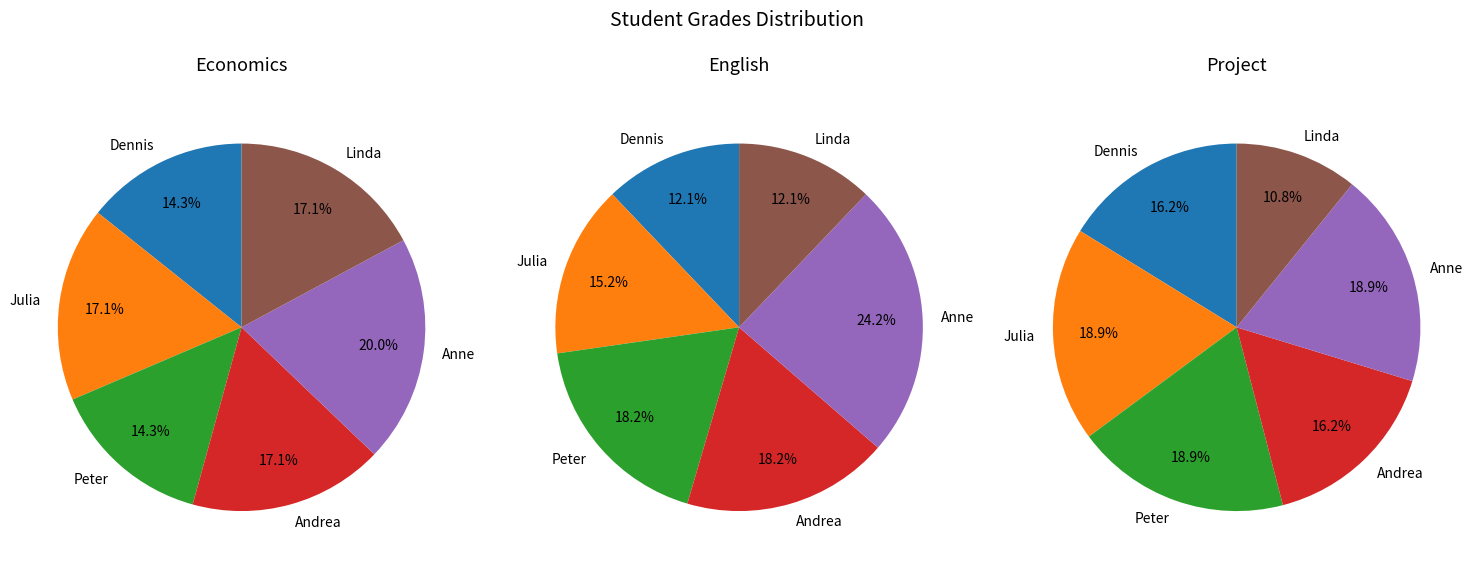

Which series changed the most between Peter and Andrea?

Economics